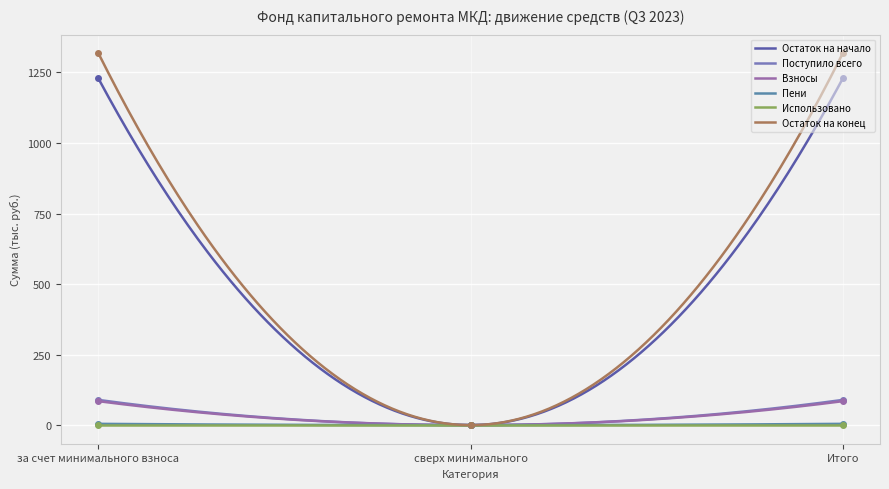

The Остаток на конец series shows -769.2 at сверх минимального. True or false?

False